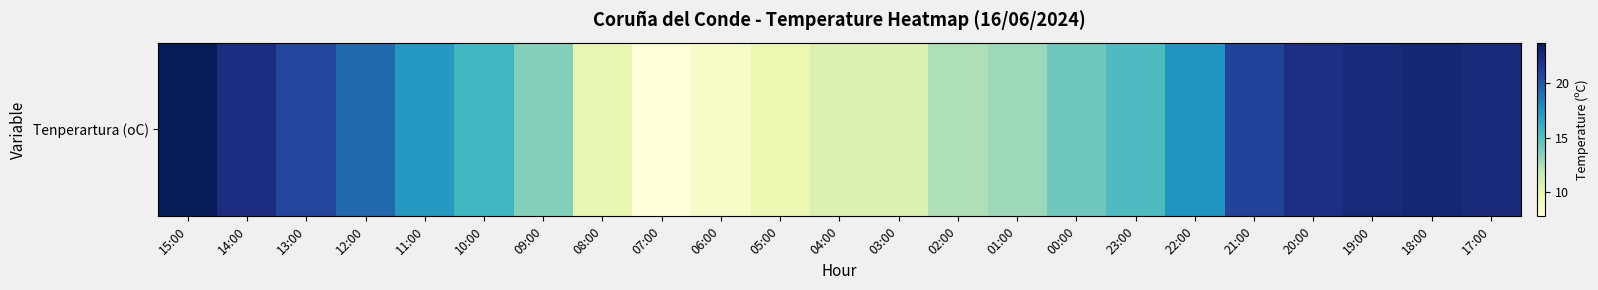

Is it true that the value at 22:00 is 29.4?

False